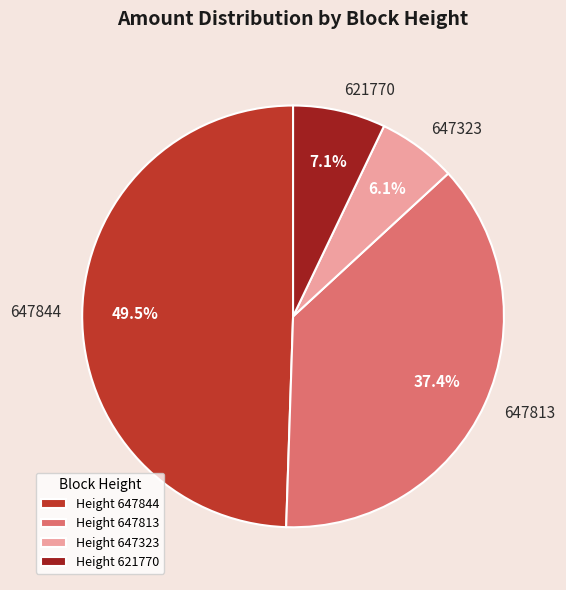

How many segments does this pie chart have?

4